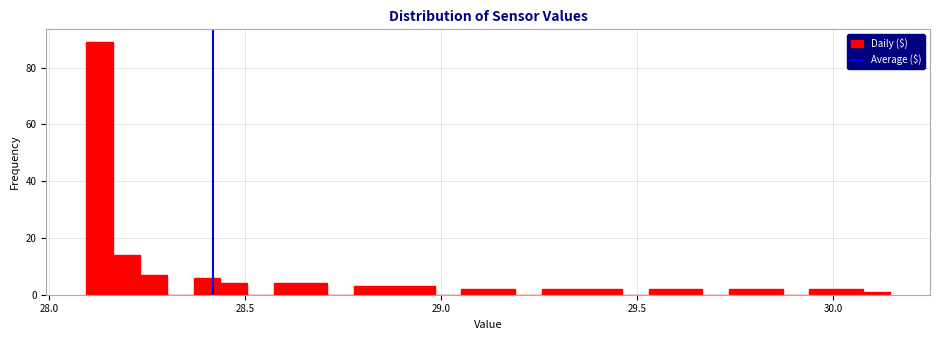

Read against the x-axis, roughly where is the centre of the tallest bar?

28.15